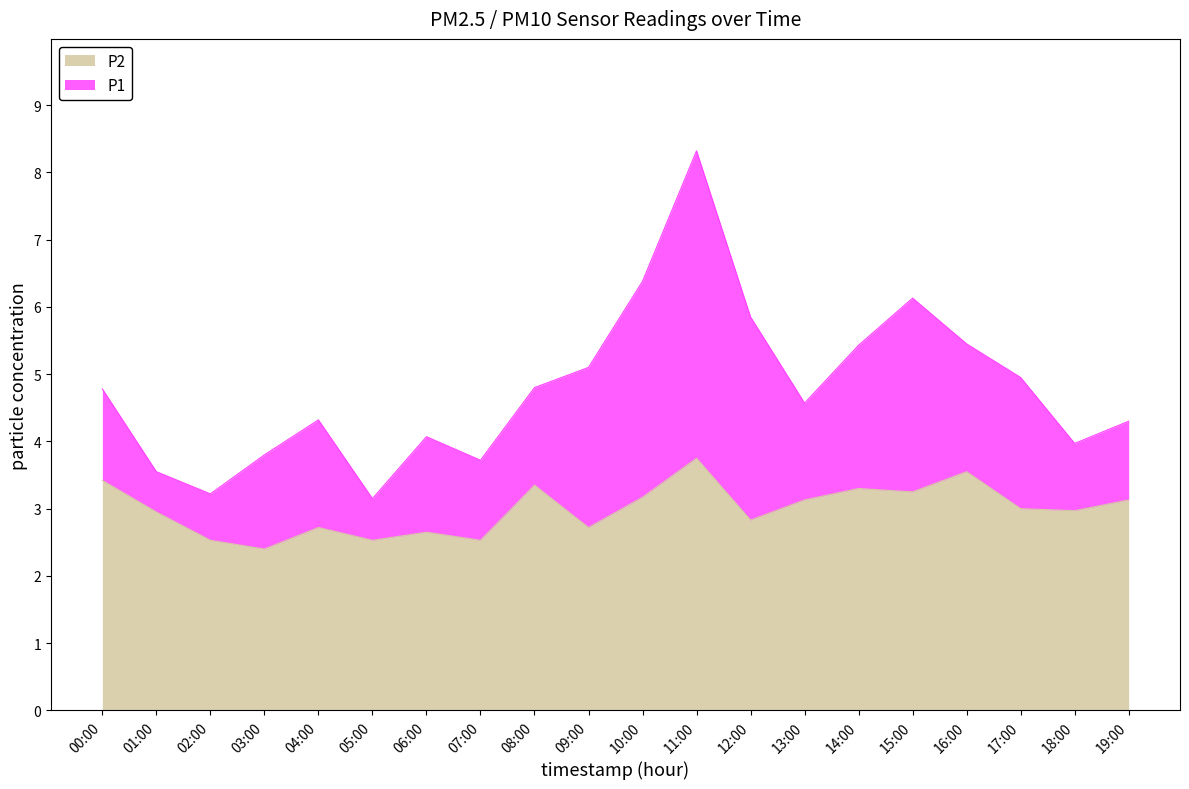

What are all the series names shown in the legend?

P2, P1